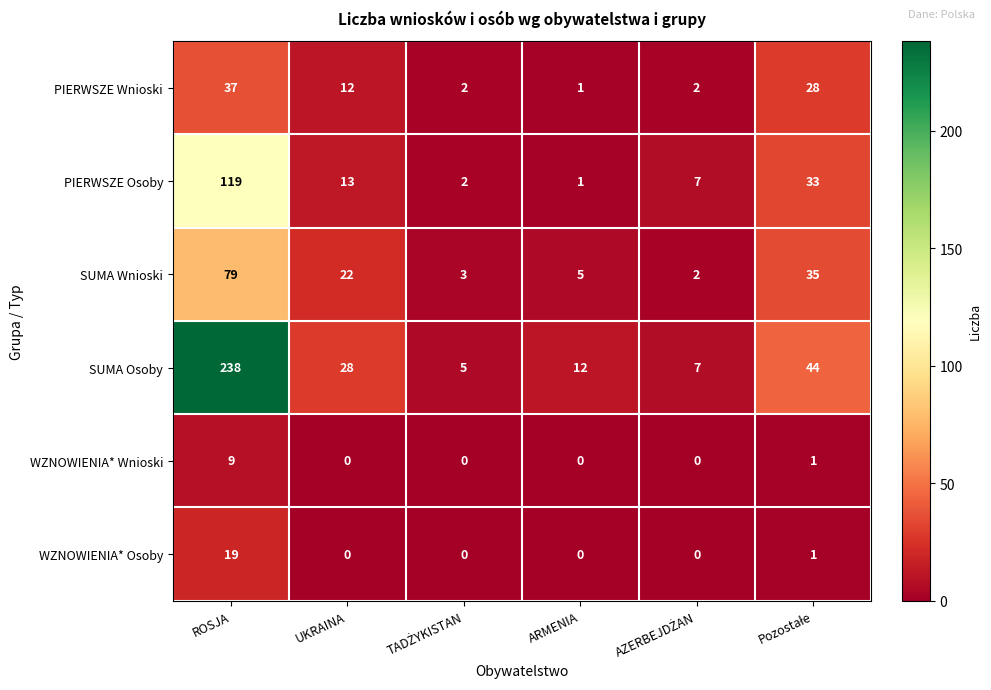

Which series has the largest total across all categories?

SUMA Osoby